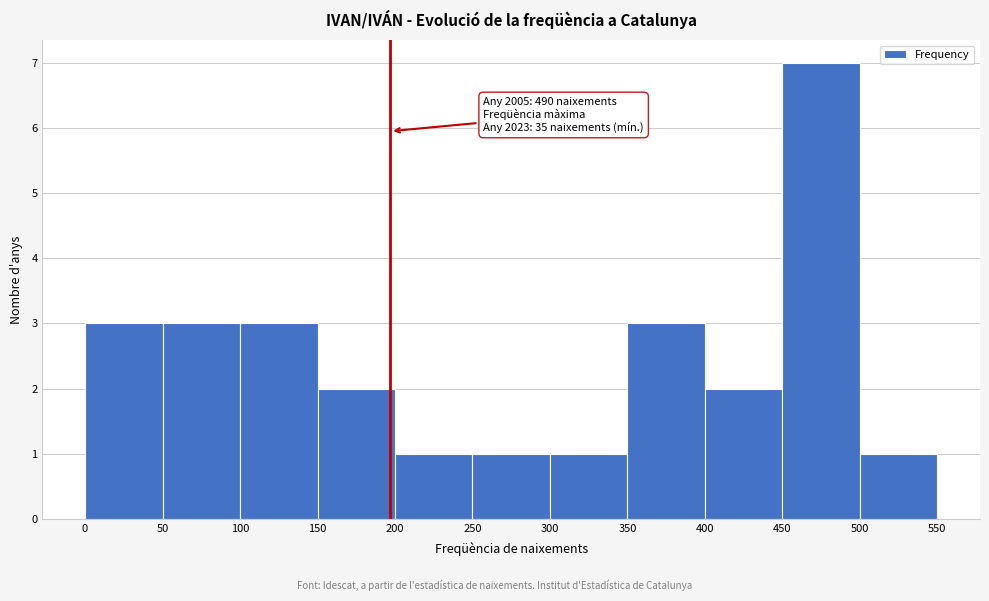

Which range on the x-axis has the tallest bar?

450 to 500